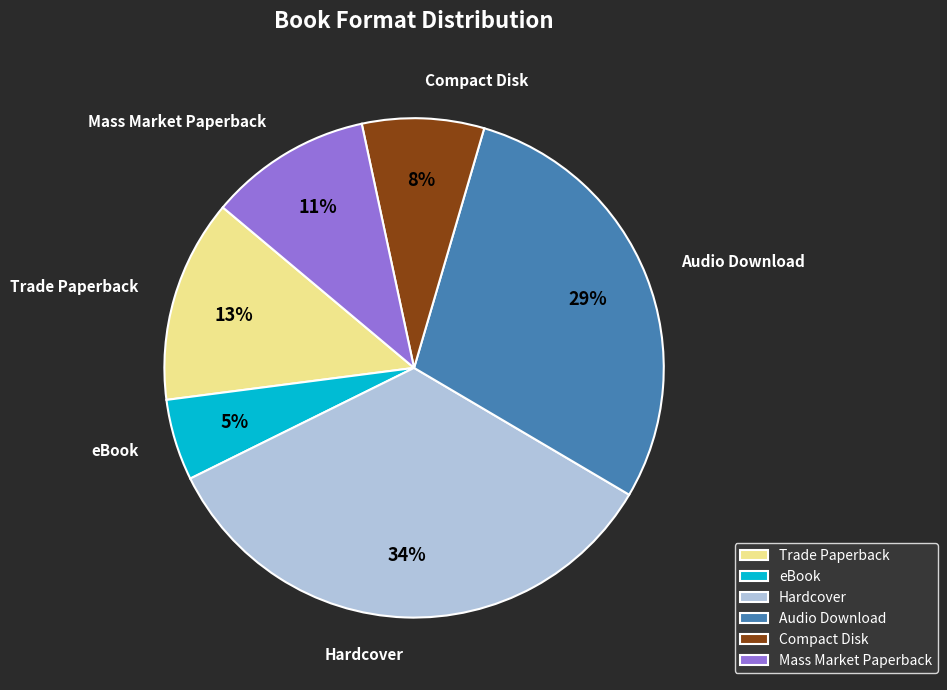

True or false: Mass Market Paperback accounts for 25% of the total.

False